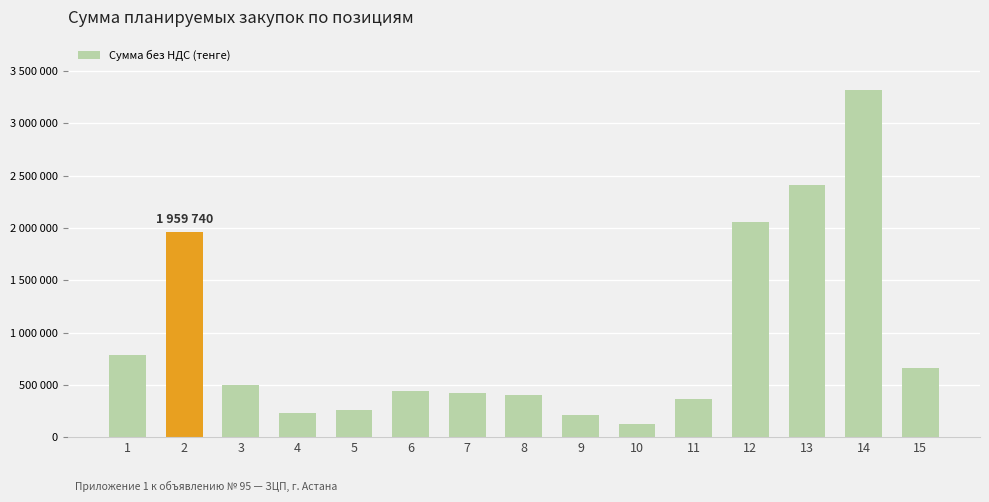

Are the bars grouped side by side (vs. stacked)?

No